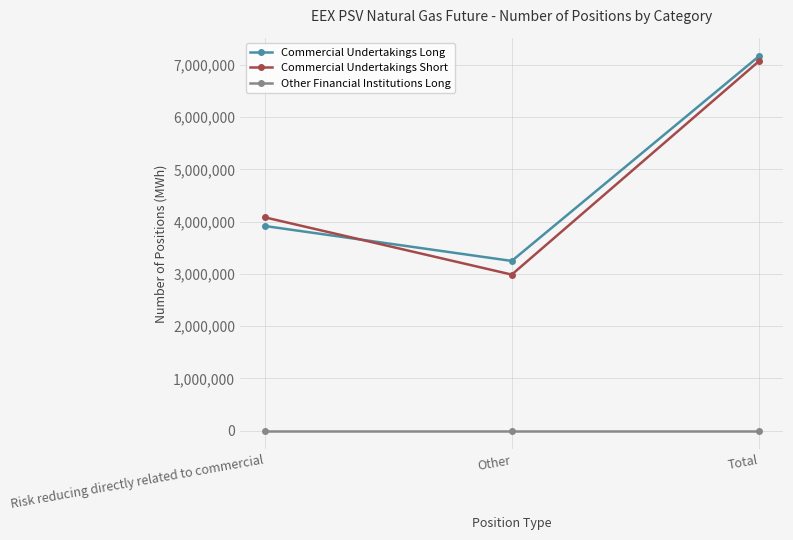

True or false: Commercial Undertakings Short has a value of 9334855 at Total.

False